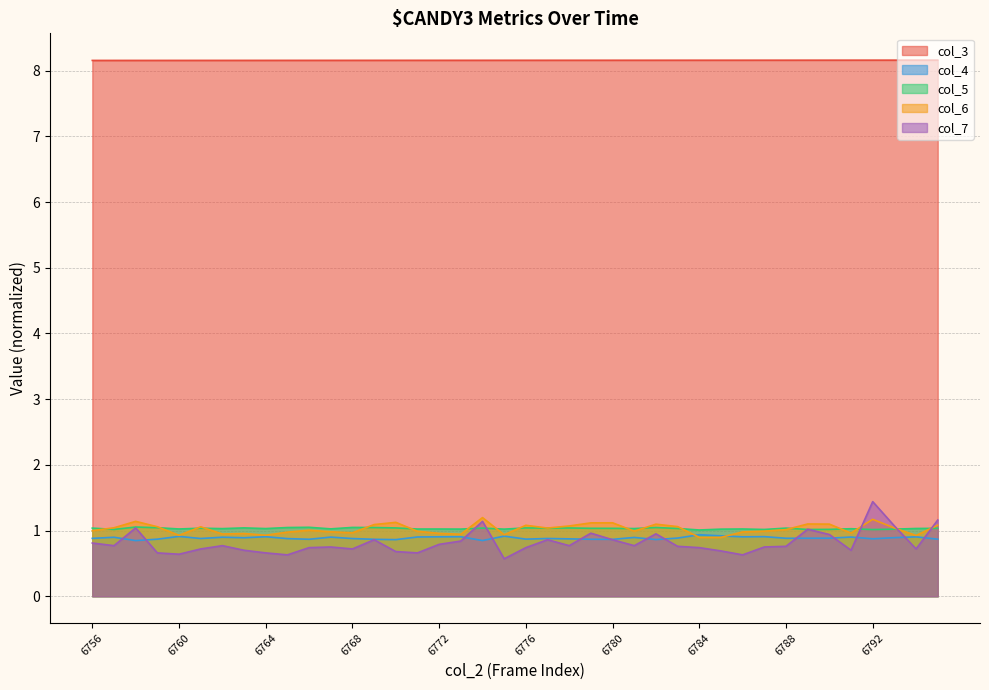

True or false: col_7 and col_3 intersect in this chart.

False